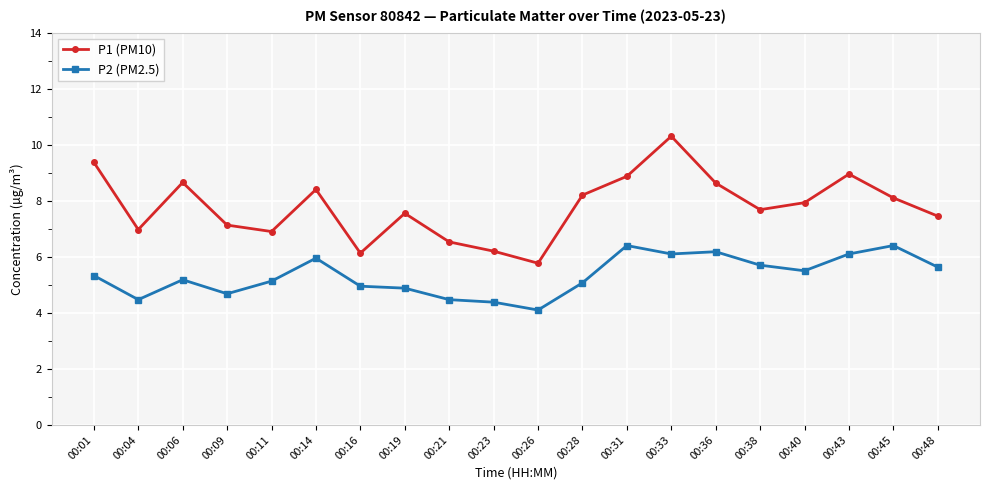

The P1 (PM10) series shows 6.2 at 00:23. True or false?

True